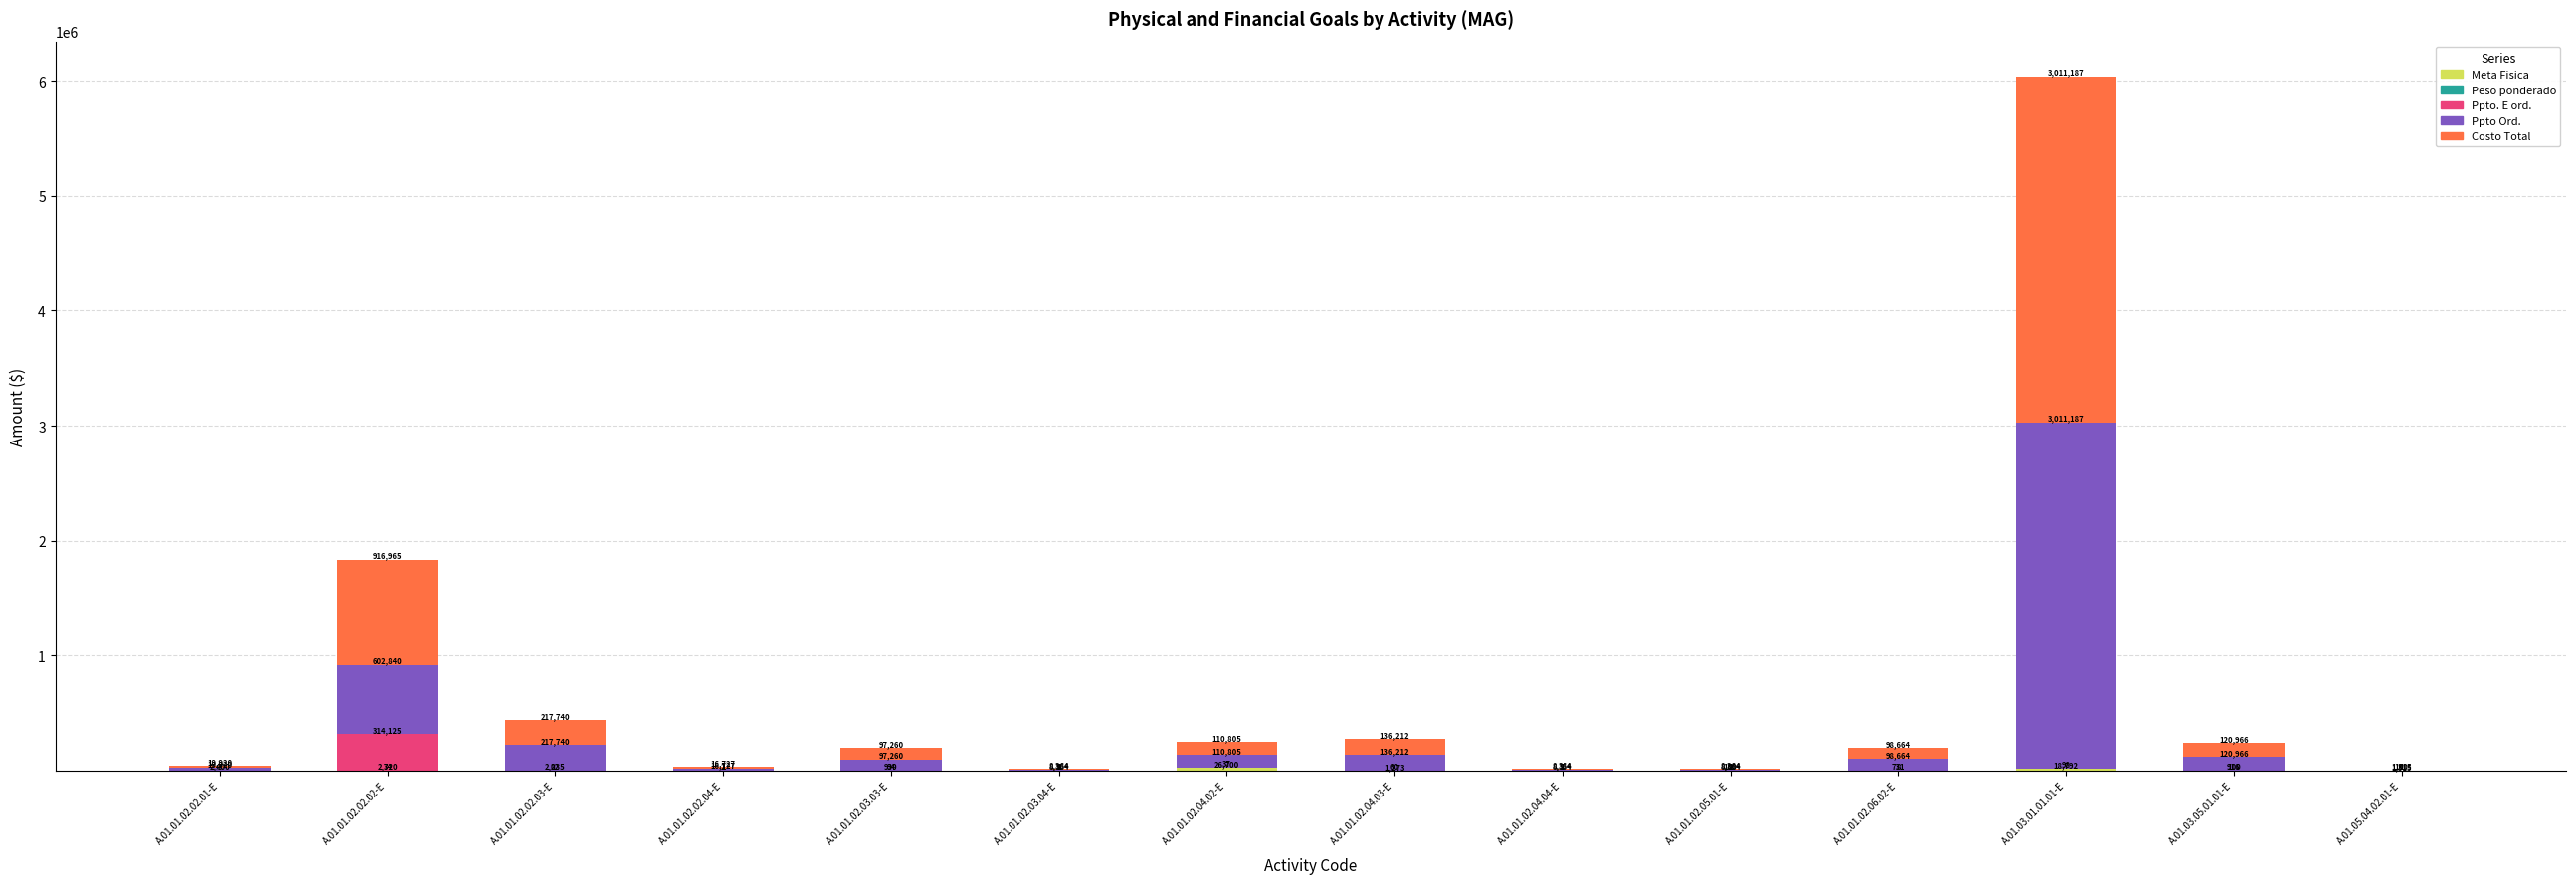

What is the total value across all series at A.01.03.05.01.01-E?

242948